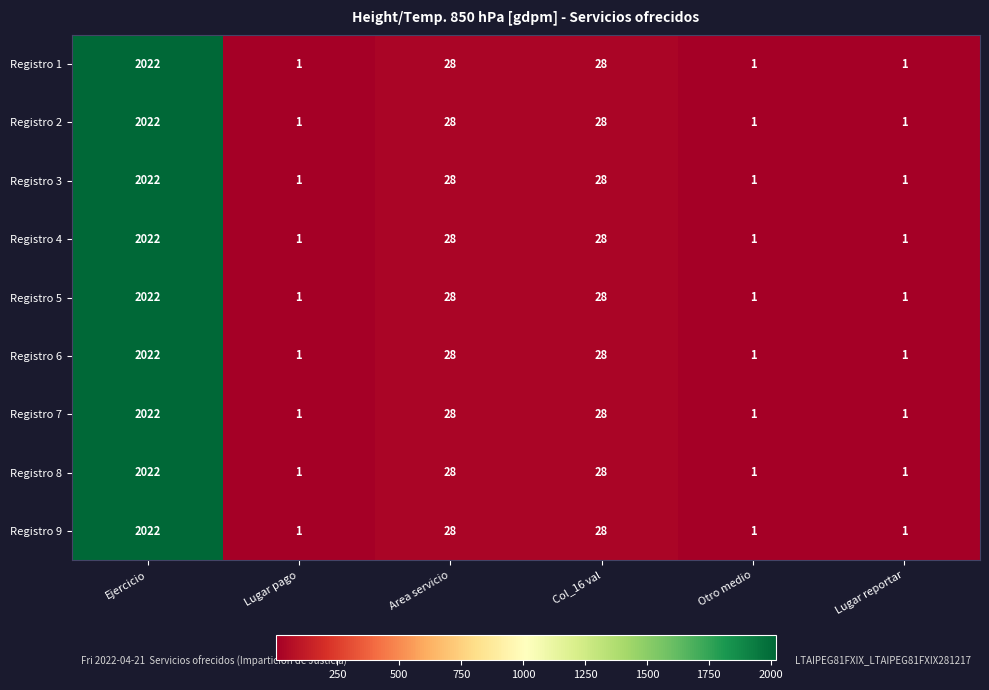

Count the number of categories in the chart.

6